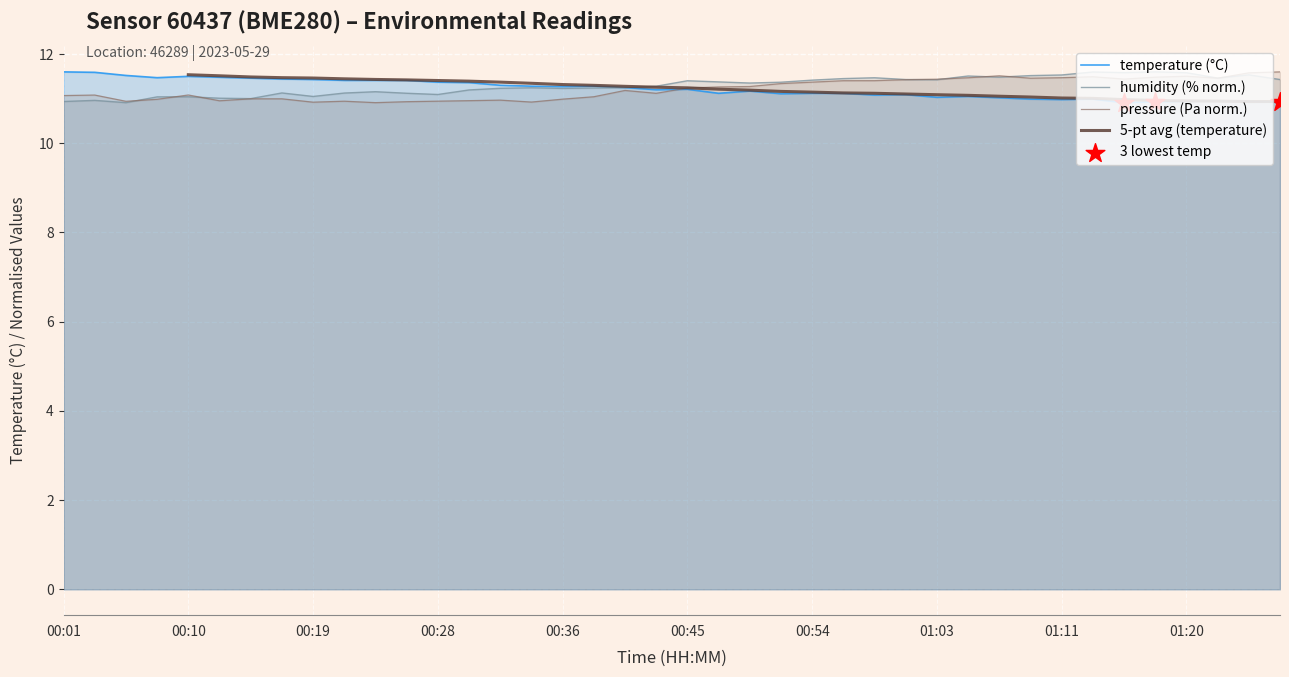

Which series has the largest Y range (max minus min)?

temperature